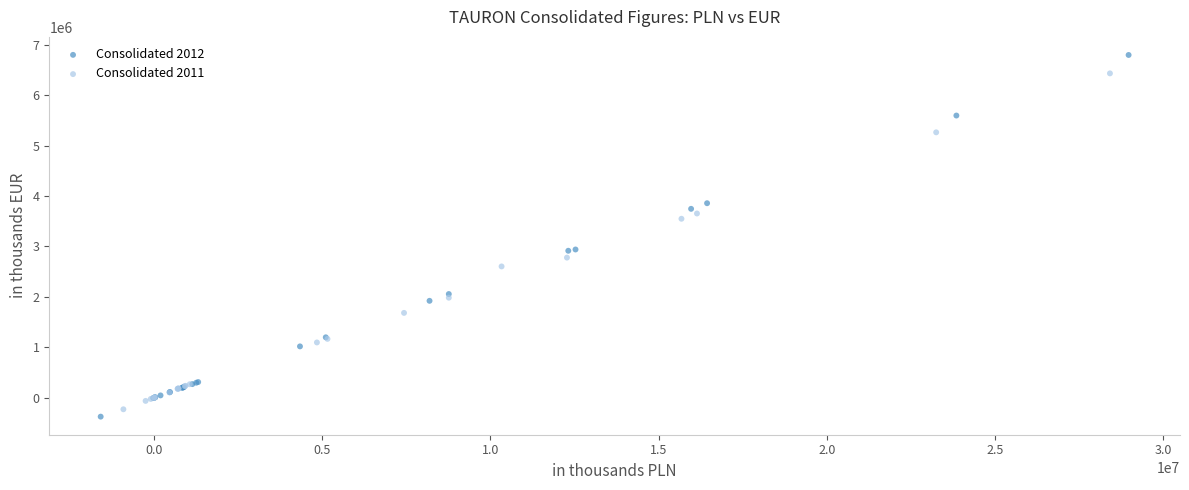

Which series reaches the maximum Y coordinate?

Consolidated 2012